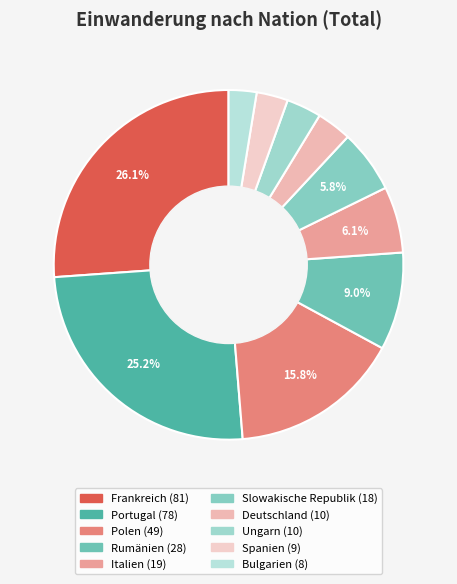

Count the number of slices in the pie.

10